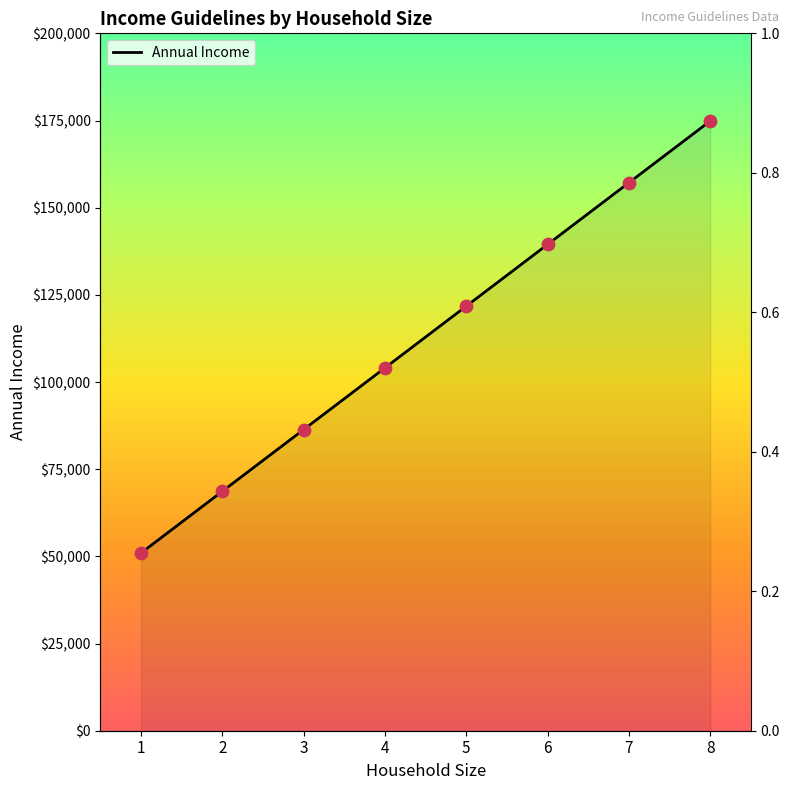

Which has a higher value, 2 or 8?

8